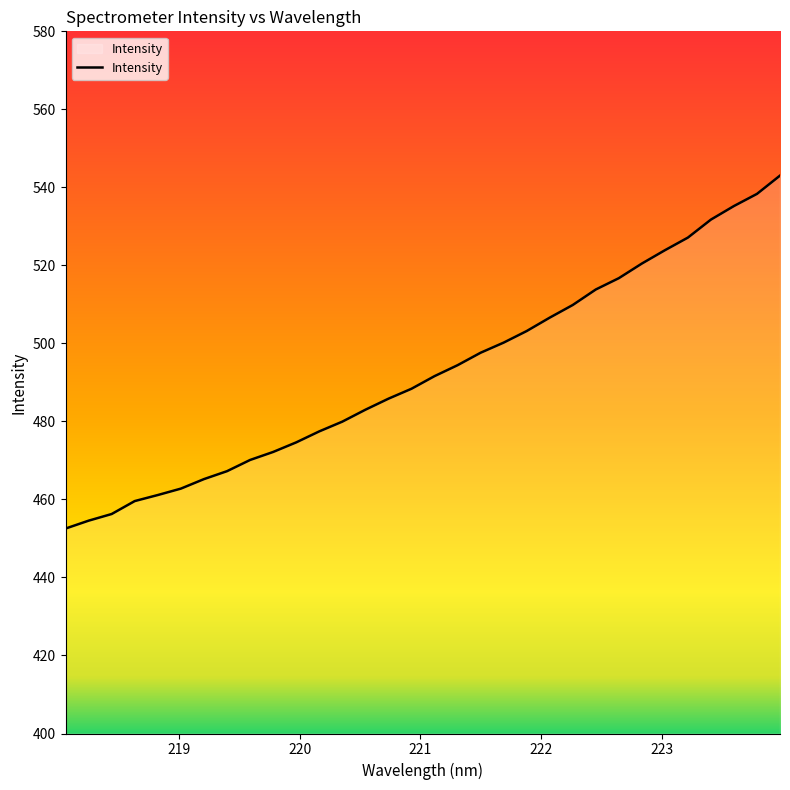

What is the greatest value displayed?

543.0